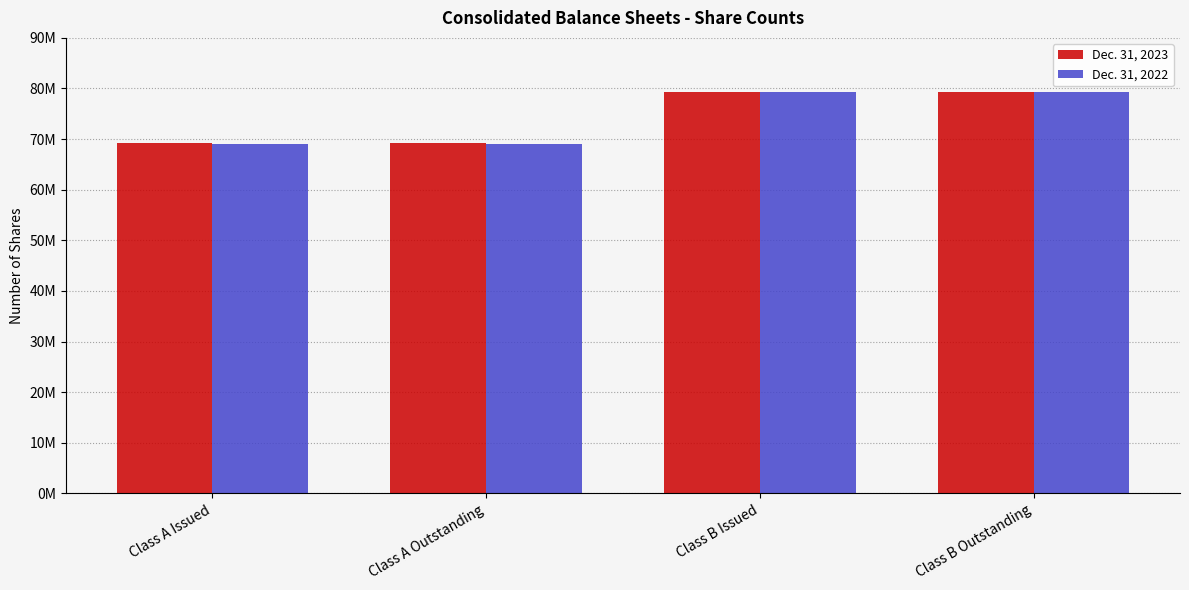

What is the value of the Dec. 31, 2023 bar at the 2nd from the left?

69199938